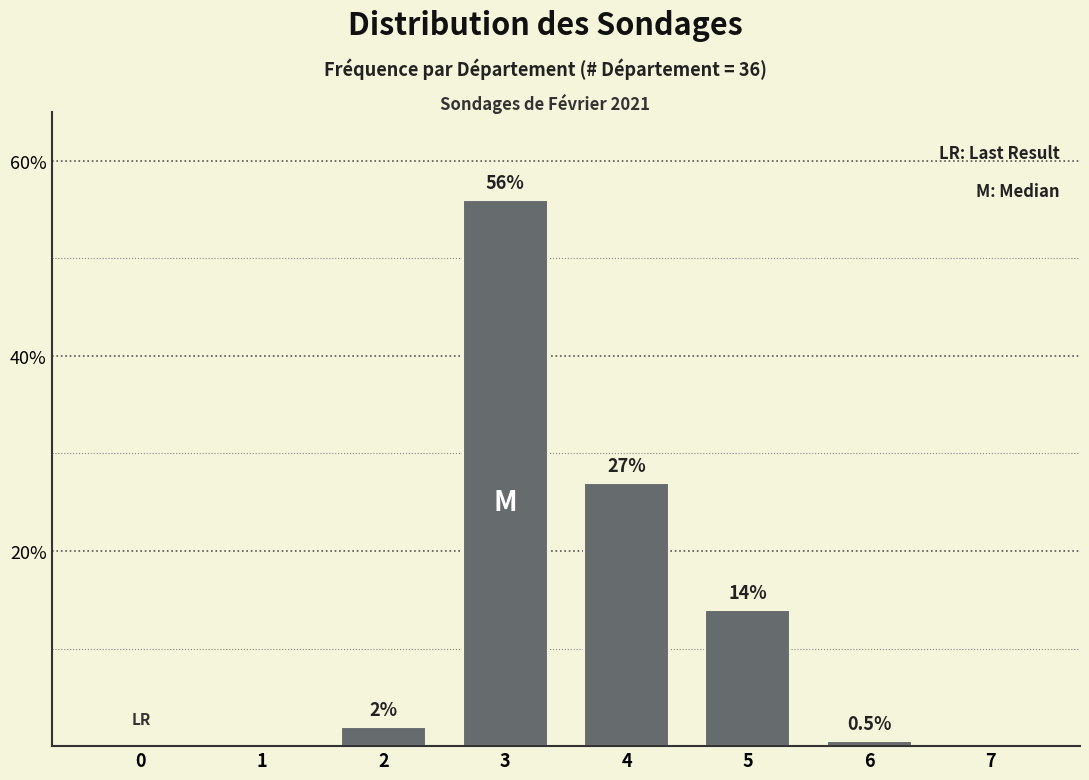

Reading left to right, transcribe all the data shown in this chart.

0=0.0	1=0.0	2=2.0	3=56.0	4=27.0	5=14.0	6=0.5	7=0.0